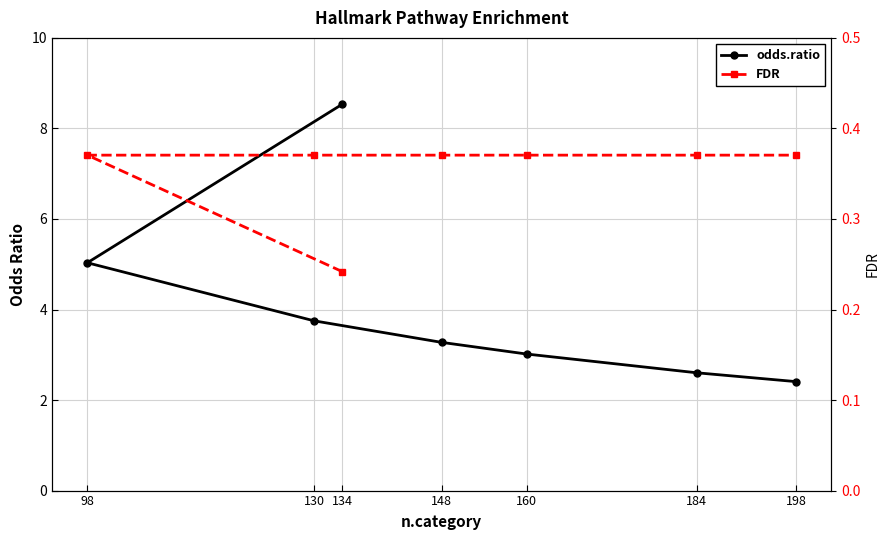

Does the chart have visible grid lines?

Yes